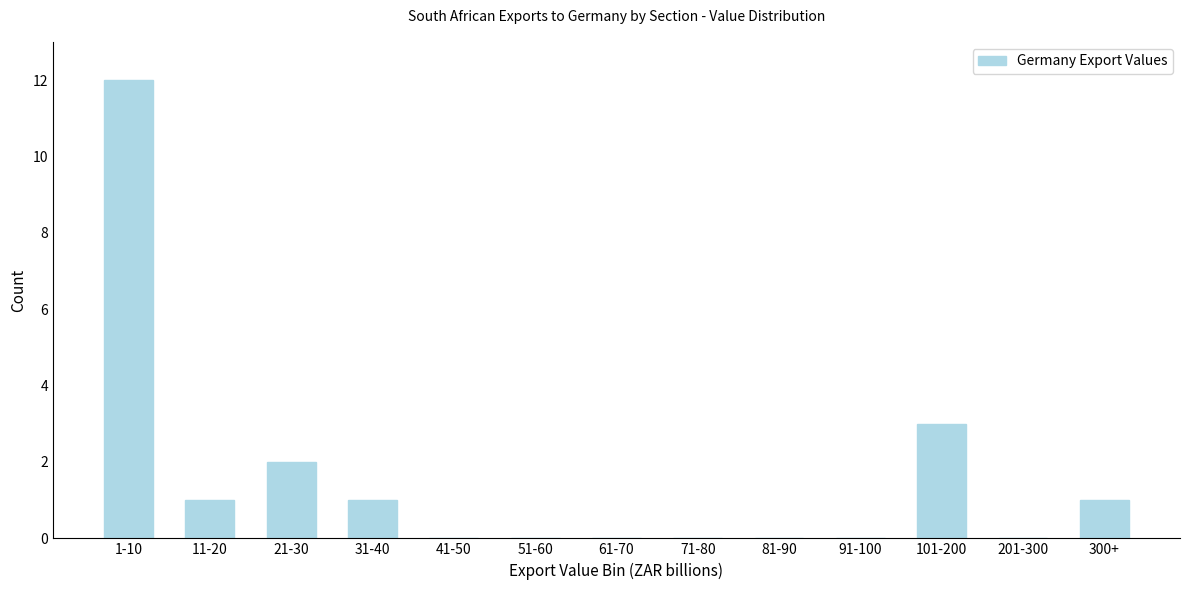

Reading right to left, list all the values displayed in this chart.

300+=1	201-300=0	101-200=3	91-100=0	81-90=0	71-80=0	61-70=0	51-60=0	41-50=0	31-40=1	21-30=2	11-20=1	1-10=12